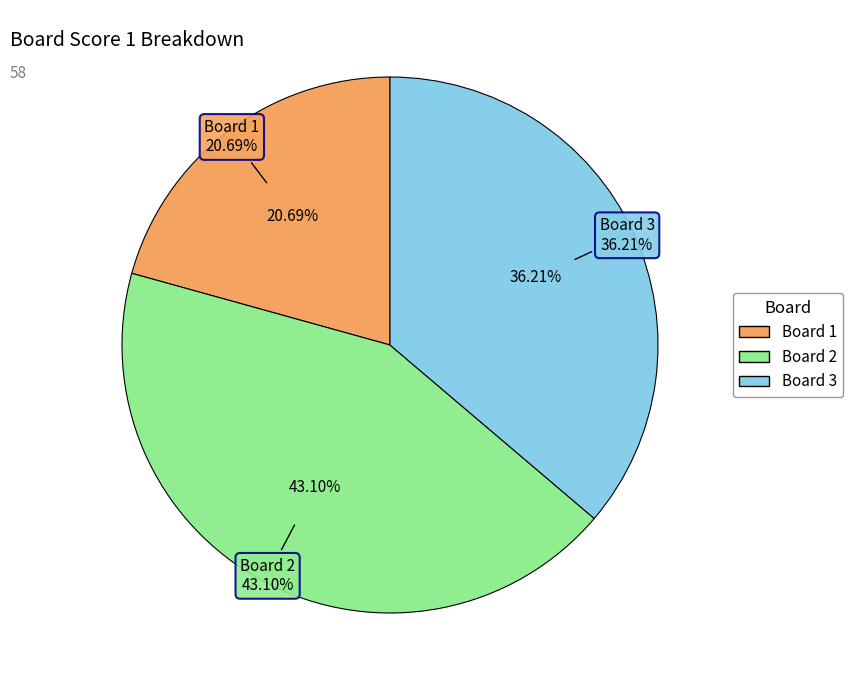

Does 1 account for over 50% of the chart?

No